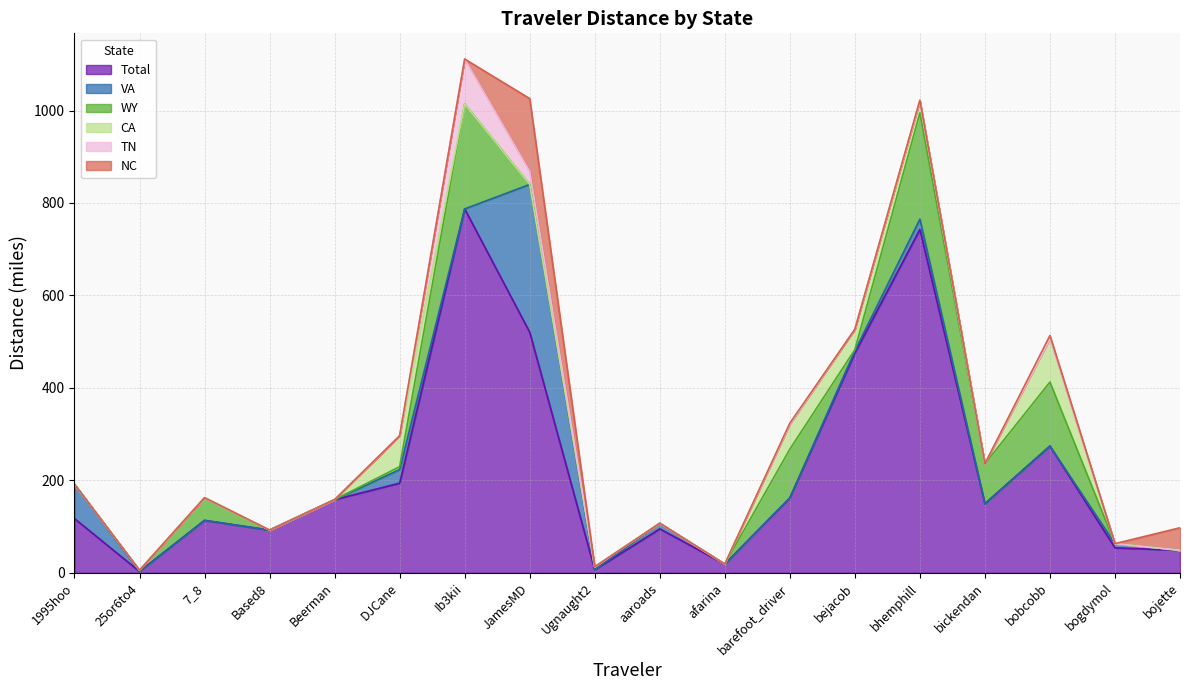

What is the value of the WY point at the 2nd from the left?

2.7